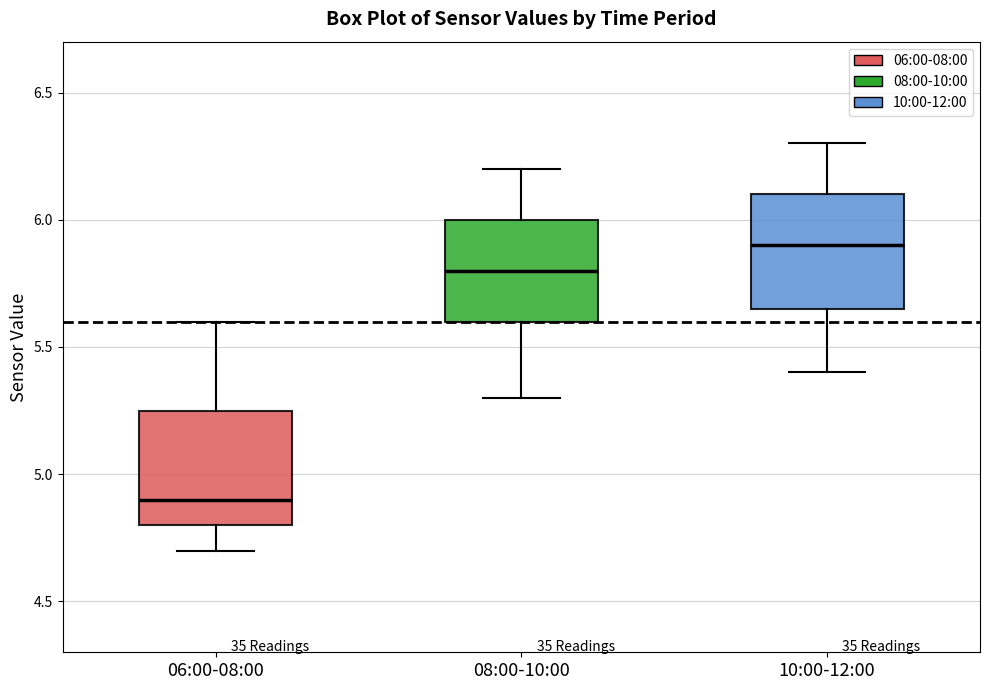

Reading left to right, transcribe this box plot: for each box, give where its median line is, the range the box spans, and where its two whiskers end, as read against the y-axis. The values are not printed on the chart, so give them approximately, as read against the axis.

06:00-08:00: median 4.90, box 4.80 to 5.25, whiskers 4.70 to 5.60
08:00-10:00: median 5.80, box 5.60 to 6.00, whiskers 5.30 to 6.20
10:00-12:00: median 5.90, box 5.65 to 6.10, whiskers 5.40 to 6.30